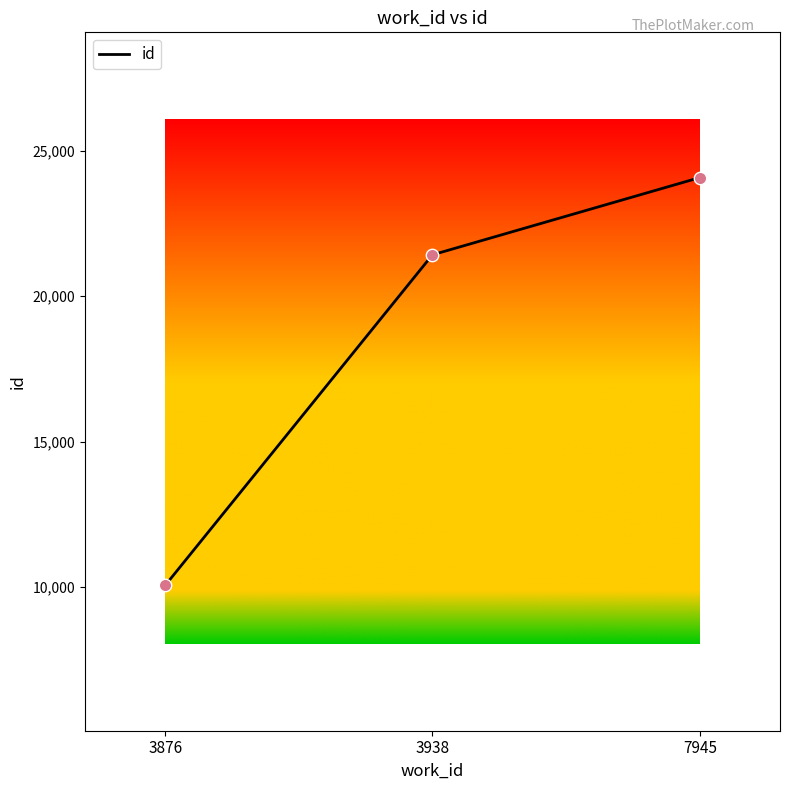

Between 3876 and 3938, which is larger?

3938